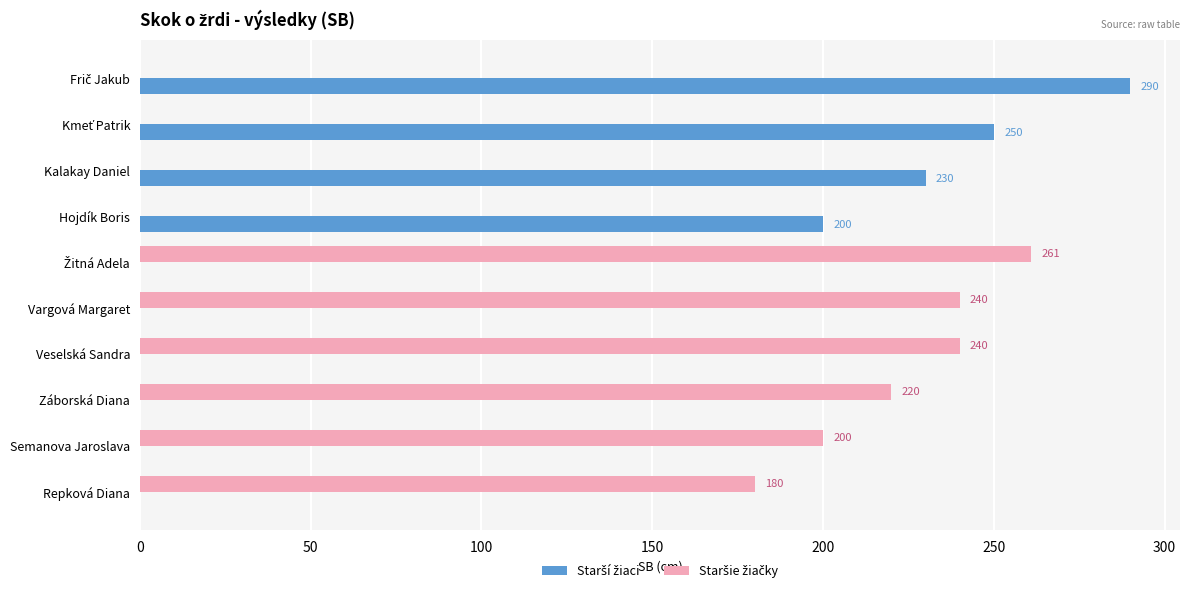

Which series has the largest range (max minus min)?

Starší žiaci